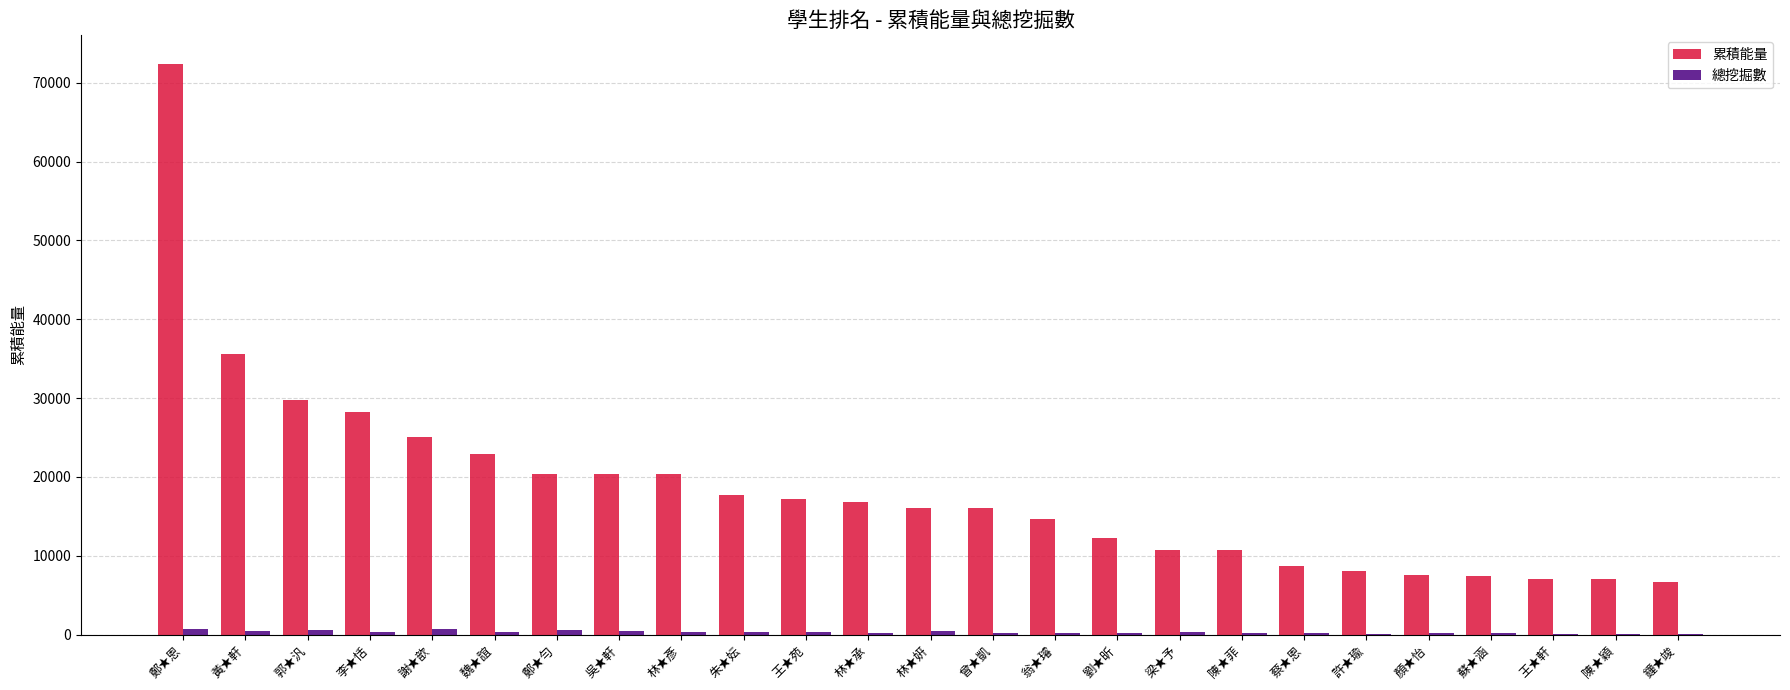

Which series has the largest total across all categories?

累積能量